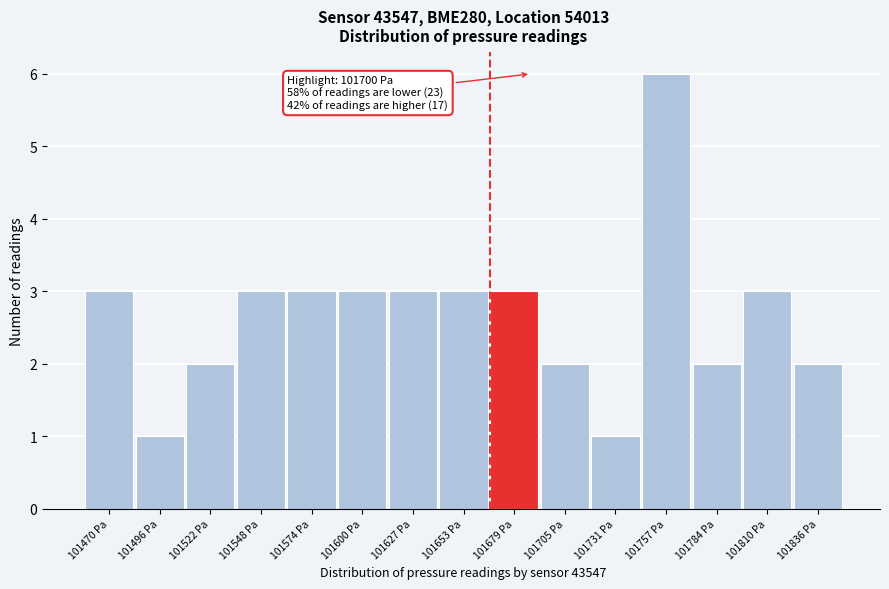

Reading left to right, what are all the values shown in this chart?

3	1	2	3	3	3	3	3	3	2	1	6	2	3	2